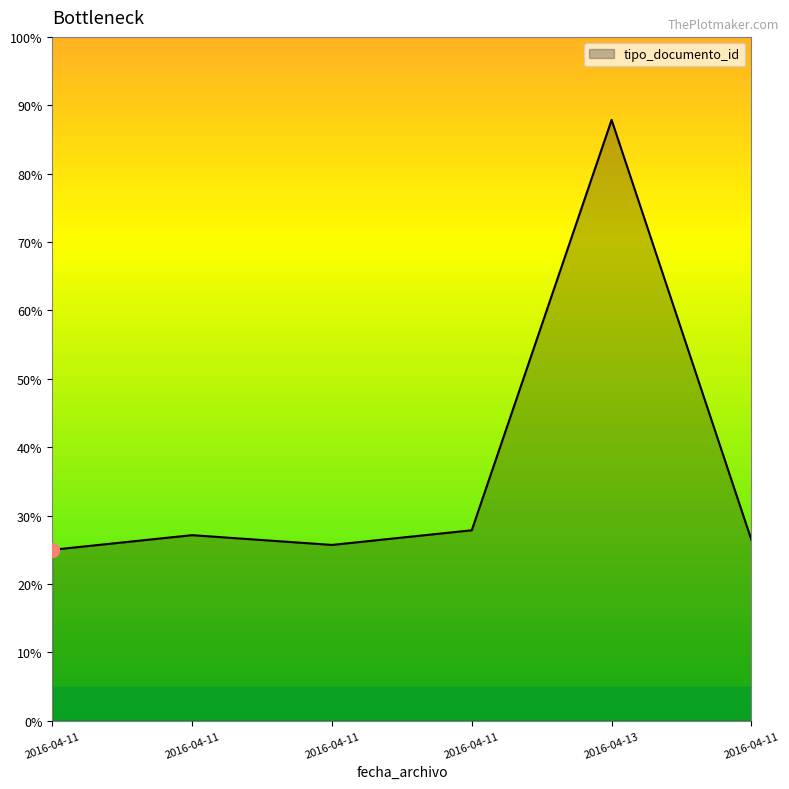

Reading right to left, transcribe all the data shown in this chart.

2016-04-11=26.4	2016-04-13=87.9	2016-04-11=27.9	2016-04-11=25.7	2016-04-11=27.1	2016-04-11=25.0